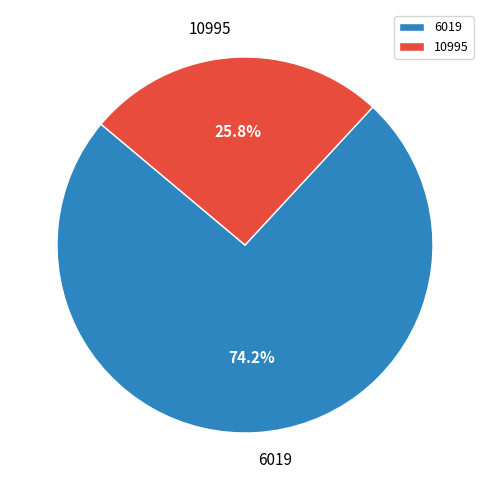

True or false: 6019 accounts for 59% of the total.

False